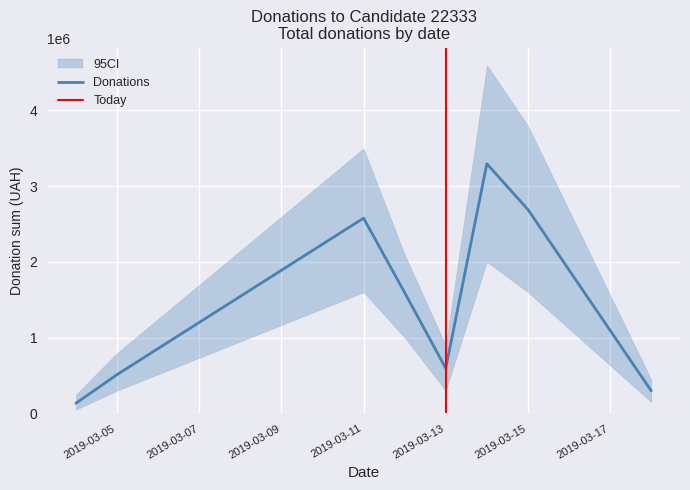

The value of Donations at 2019-03-13 is 237954. True or false?

False